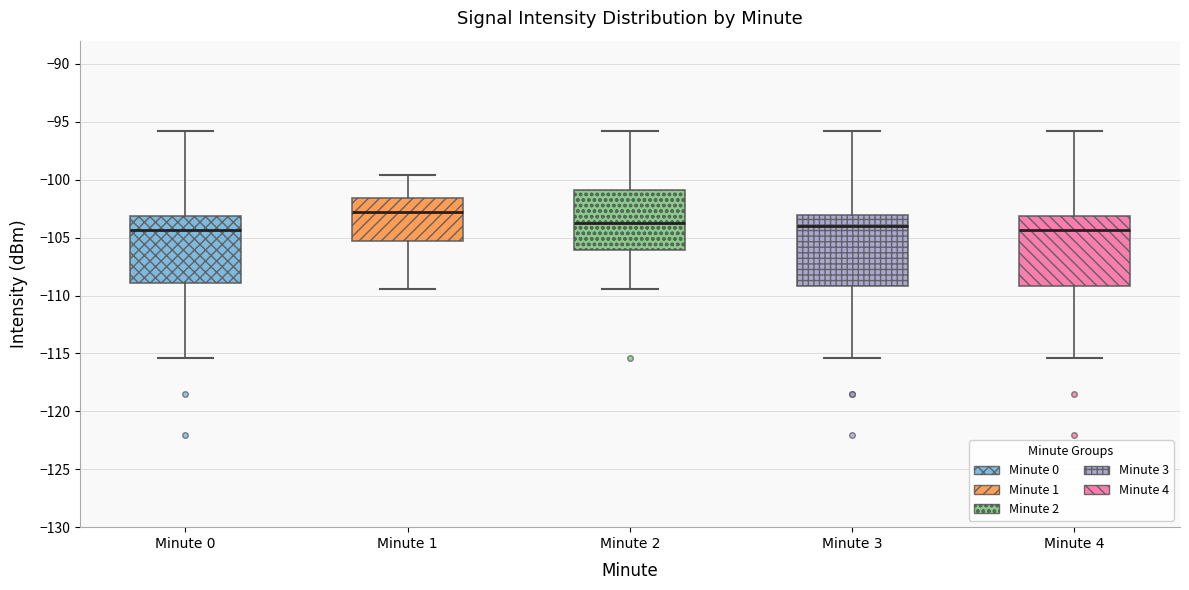

Reading left to right, read every box against the y-axis: the position of its median line, the range the box covers, and the ends of its whiskers. The values are not printed on the chart, so give them approximately, as read against the axis.

Minute 0: median -104.5, box -109.0 to -103.0, whiskers -115.5 to -96.0
Minute 1: median -103.0, box -105.5 to -101.5, whiskers -109.5 to -99.5
Minute 2: median -103.5, box -106.0 to -101.0, whiskers -109.5 to -96.0
Minute 3: median -104.0, box -109.0 to -103.0, whiskers -115.5 to -96.0
Minute 4: median -104.5, box -109.0 to -103.0, whiskers -115.5 to -96.0